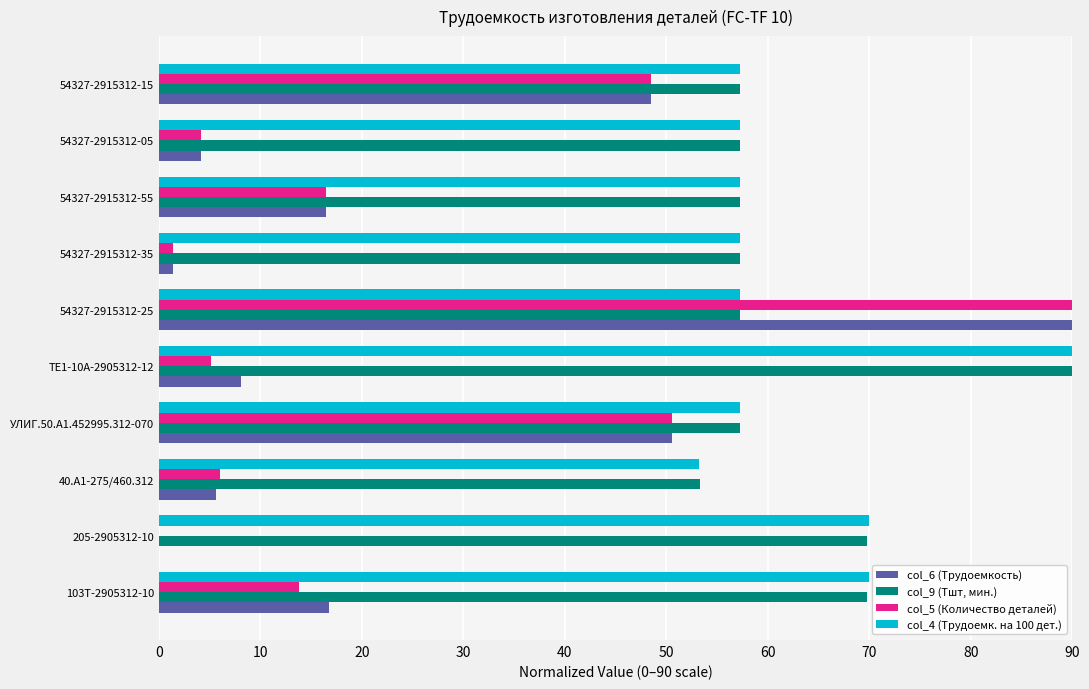

Which series changed the most between УЛИГ.50.А1.452995.312-070 and ТЕ1-10А-2905312-12?

col_5 (Количество деталей)